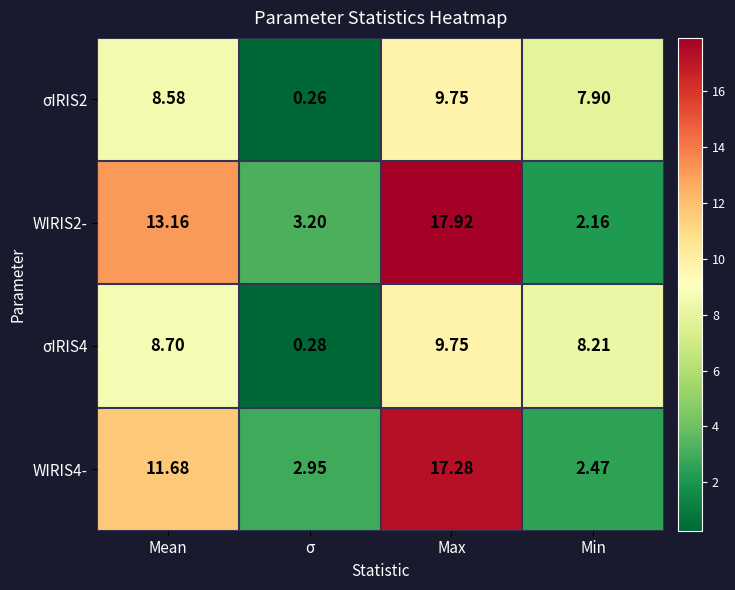

At how many categories does at least one series exceed 13?

2